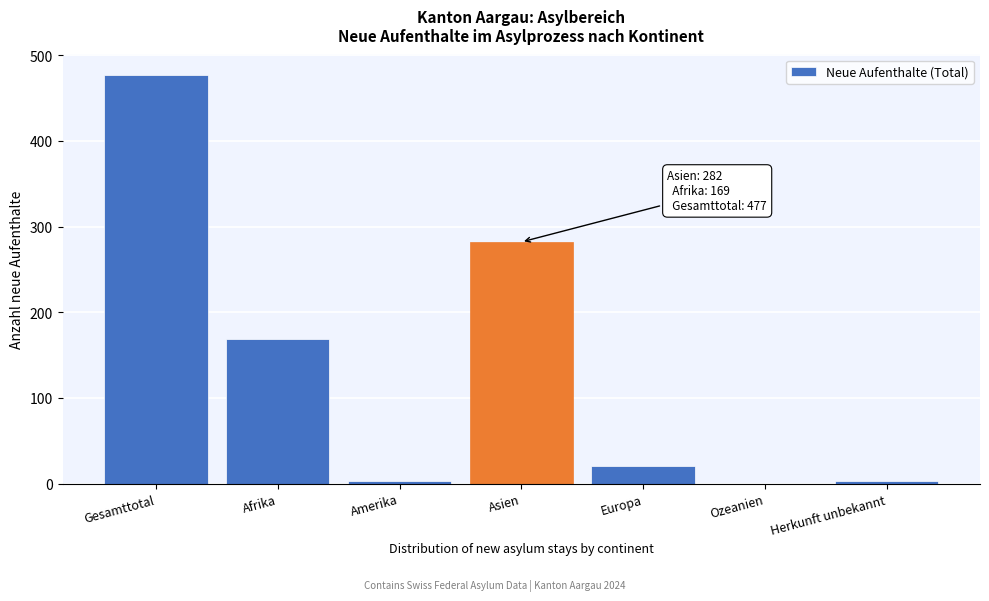

What is the sum of the values at Afrika and Europa?

189